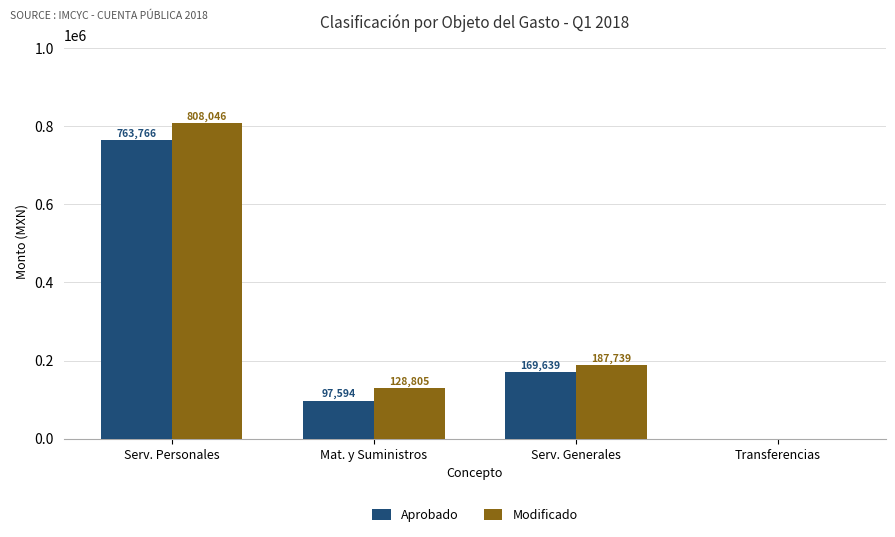

What is the average value of the Aprobado series?

257750